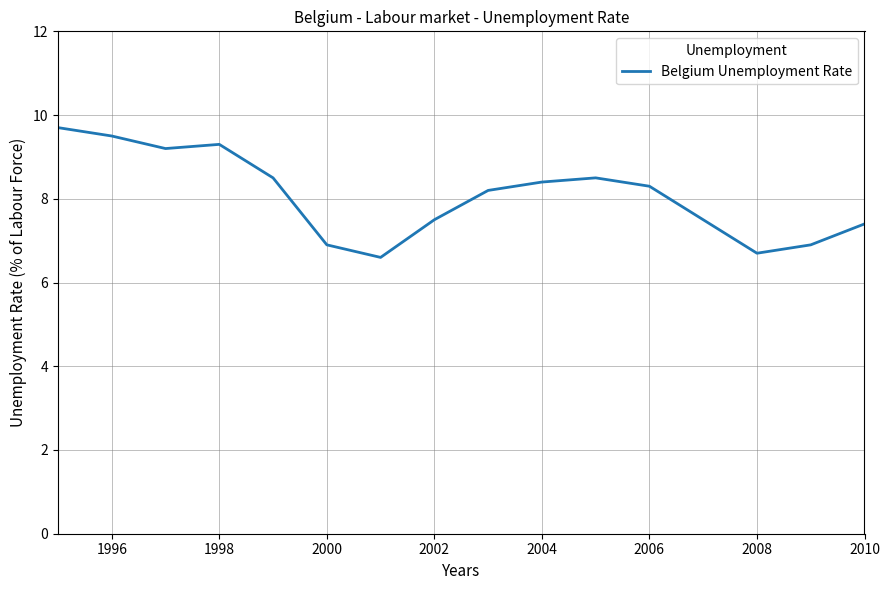

What is the difference between the maximum and second lowest values?

3.0